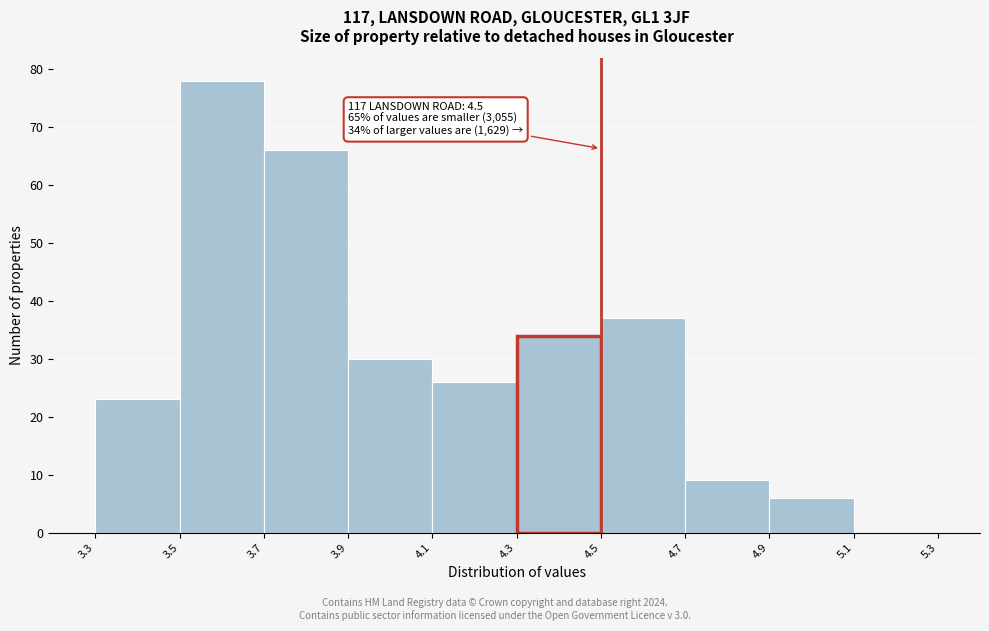

Over which range of the x-axis is the bar tallest?

3.5 to 3.7